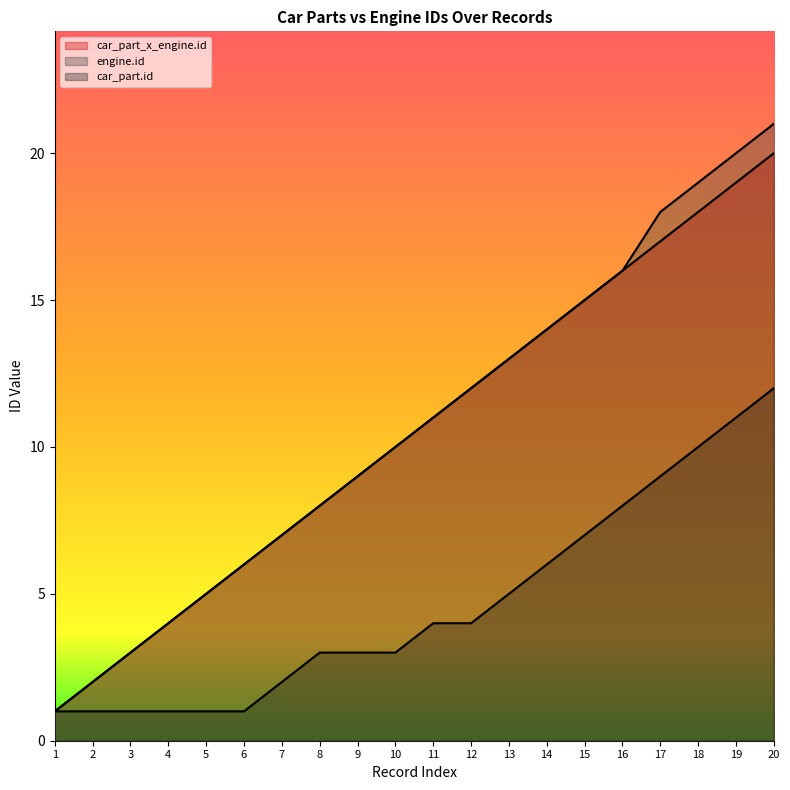

True or false: car_part_x_engine.id and engine.id cross at least once.

False